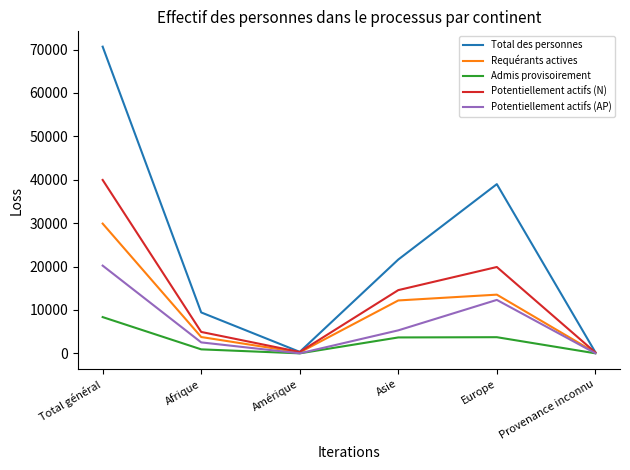

What is the total value across all series at Amérique?

920